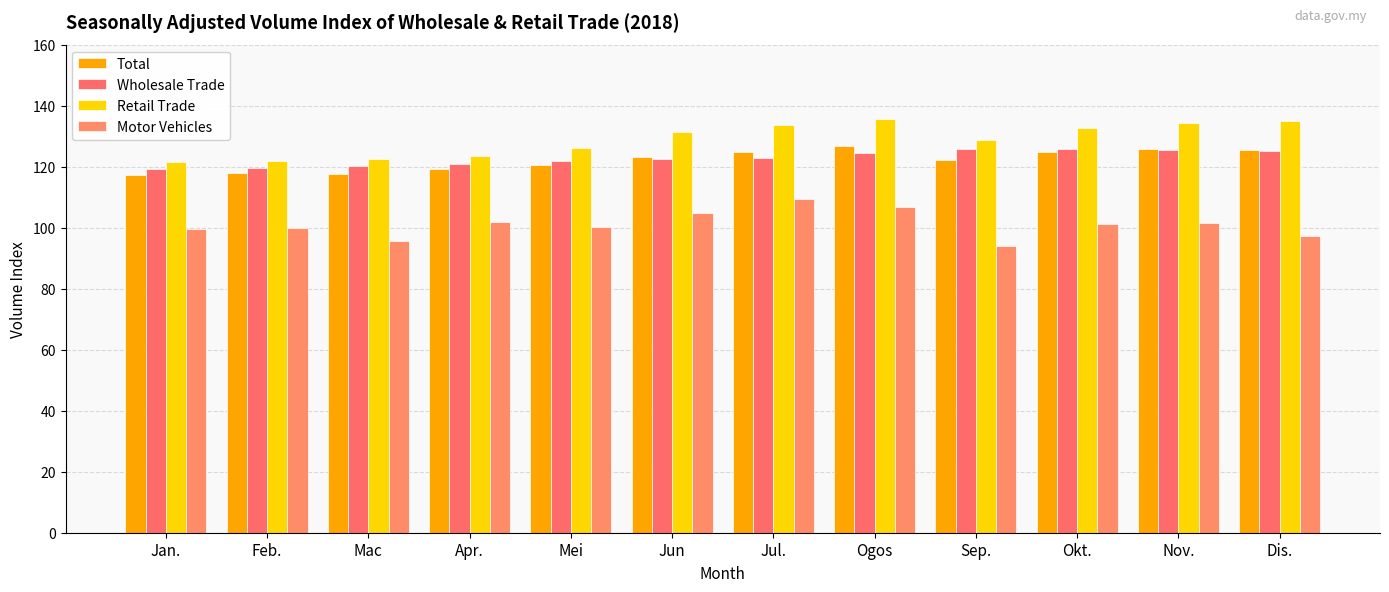

Between Apr. and Dis., which series saw the biggest shift?

Retail Trade